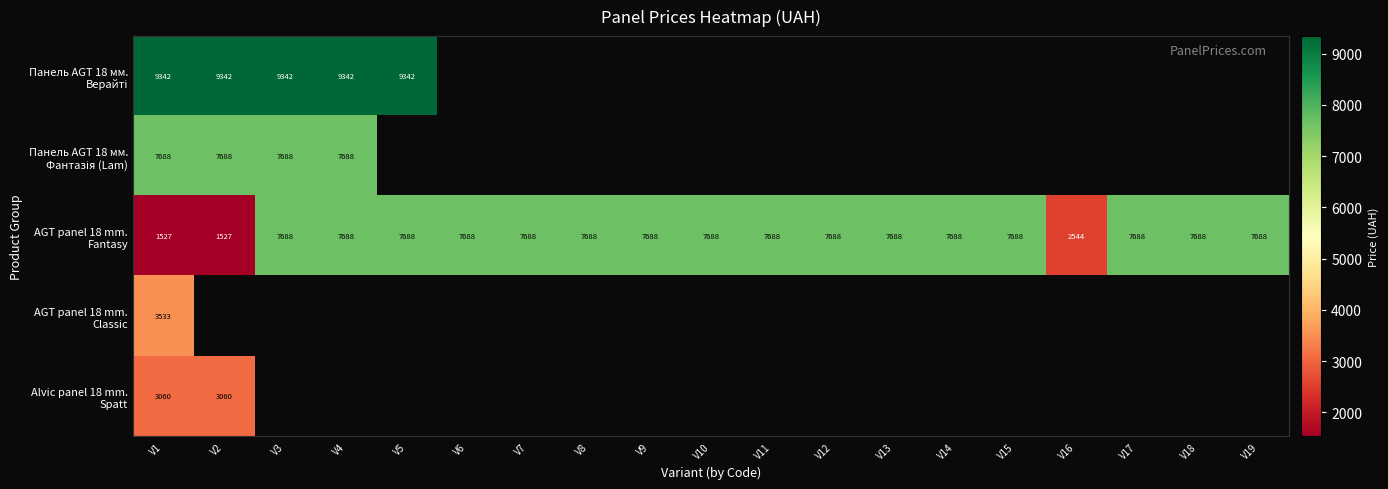

What is the difference between the maximum and minimum values in the AGT panel 18 mm. Fantasy series?

6161.1